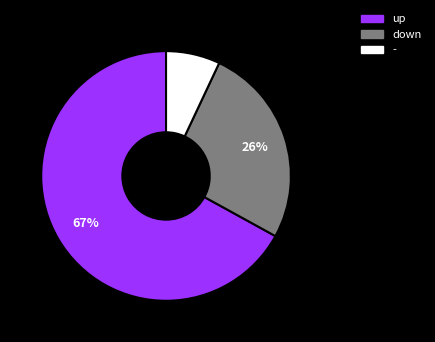

Does up account for over 50% of the chart?

Yes